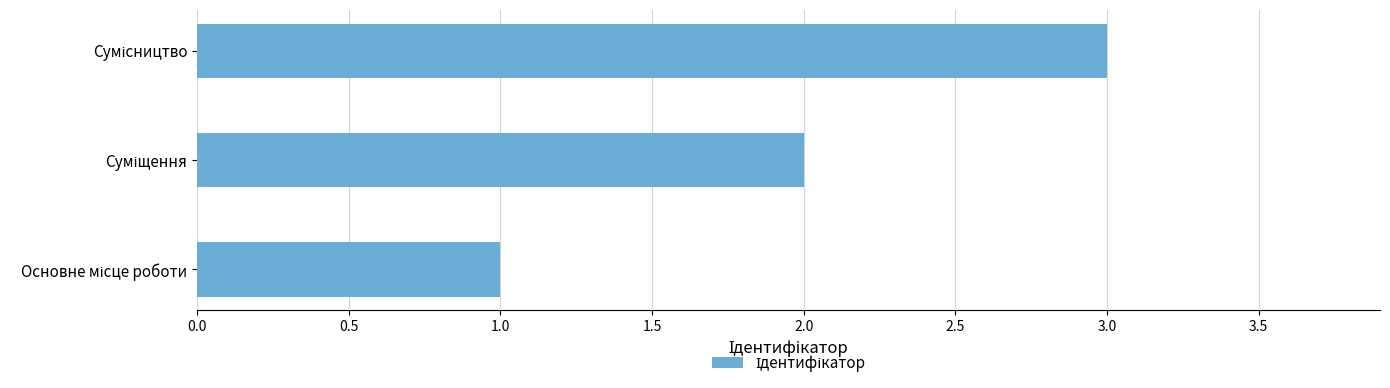

How many bars are there in total?

3